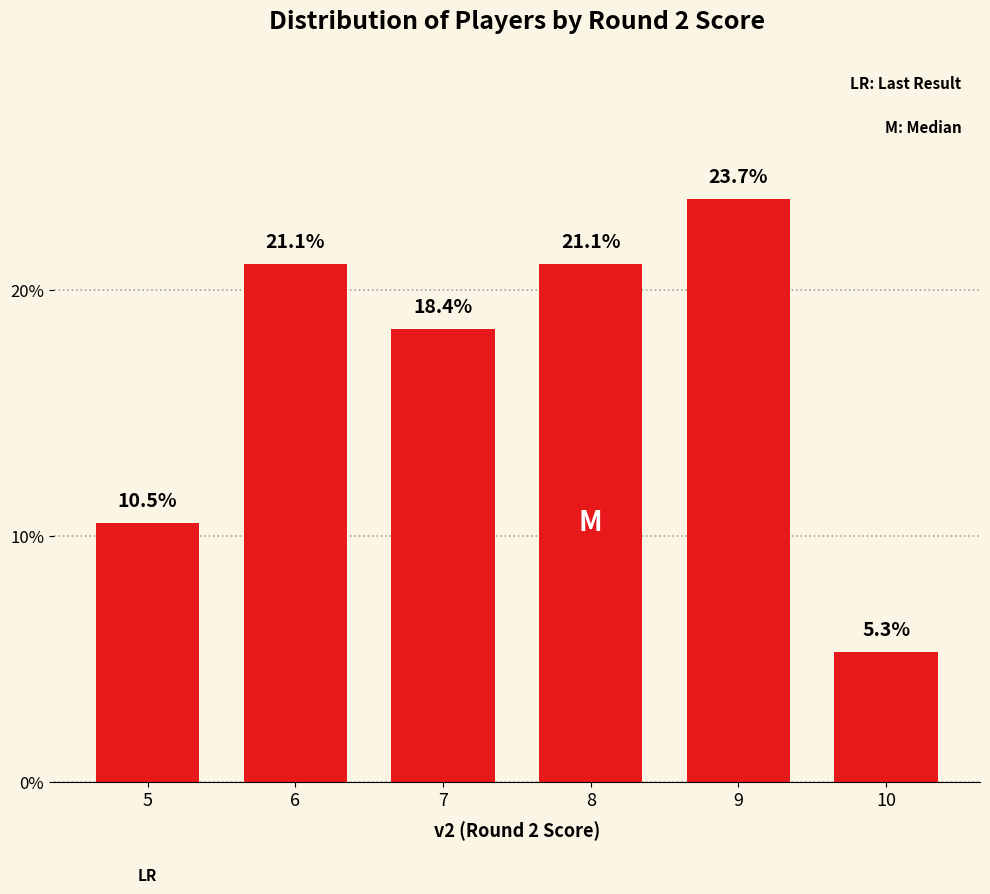

What is the change in value from 6 to 10?

-15.8